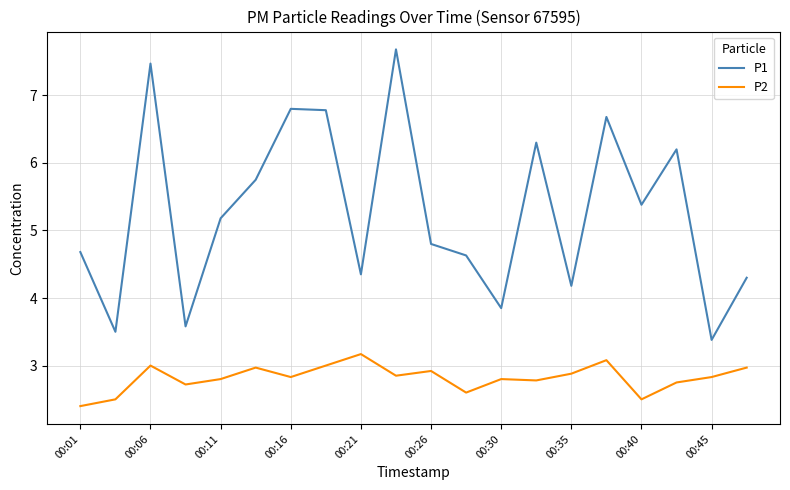

How many lines are shown in the chart?

2